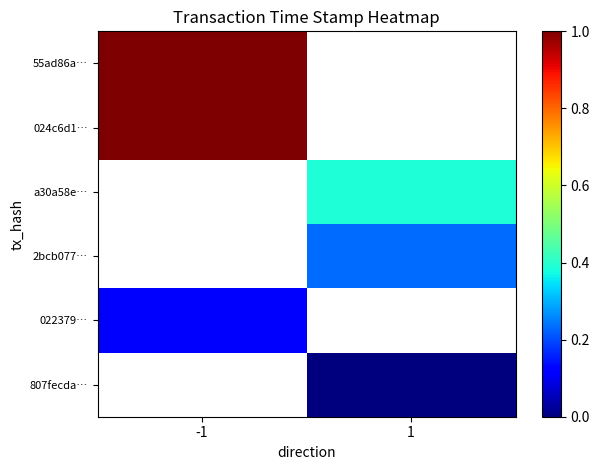

What is the difference between the highest and lowest values at -1?

0.9